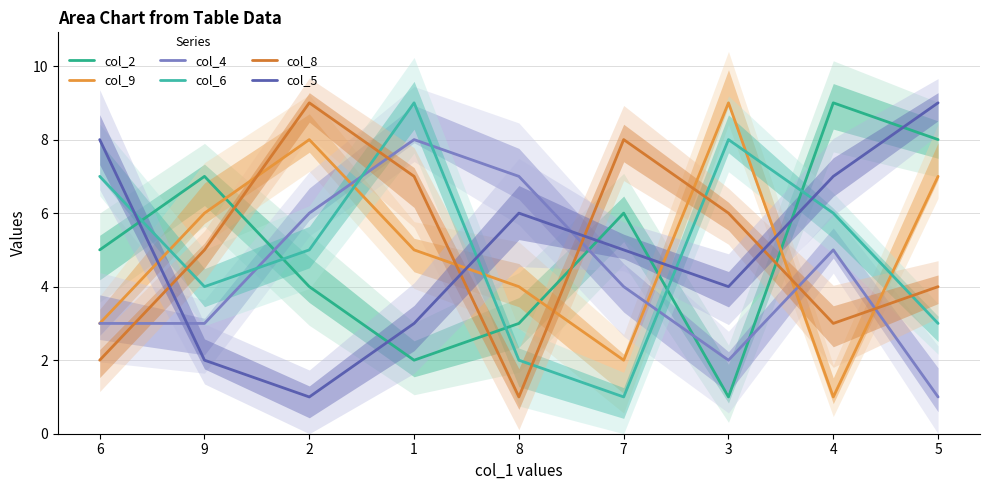

Read the col_9 value at 9.

6